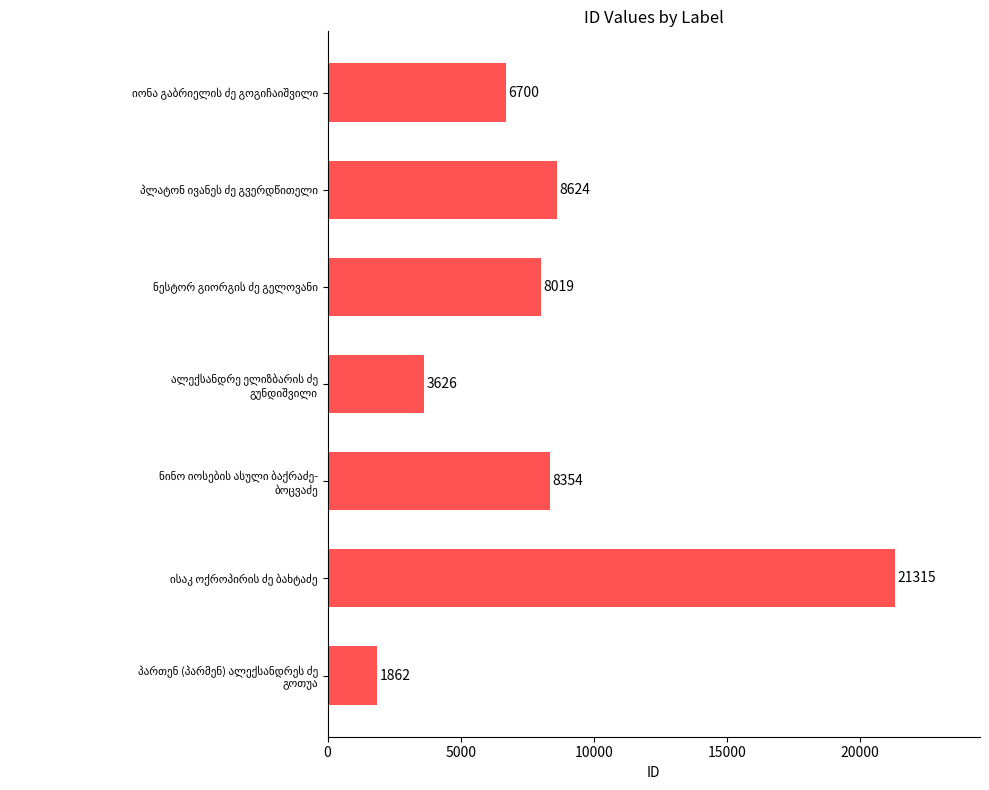

What is the difference between the maximum and minimum values?

19453